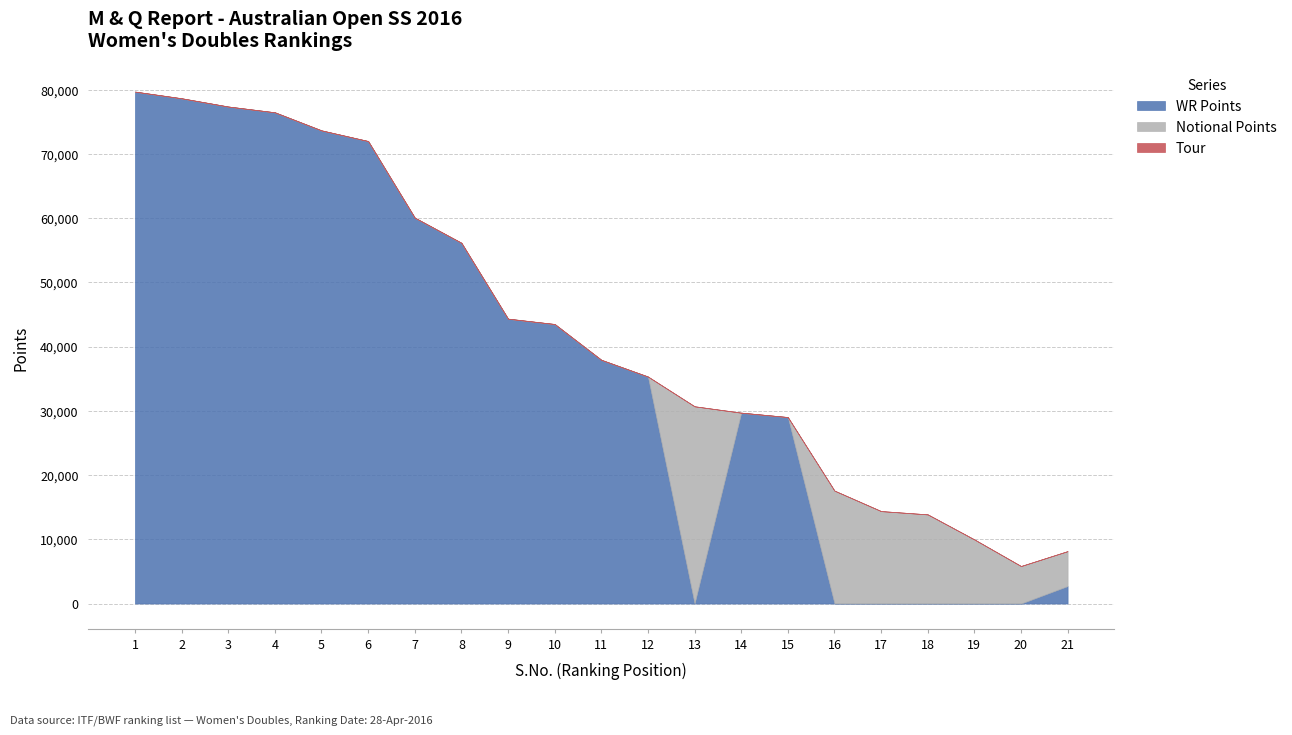

Which has a higher value, 17 or 5?

5